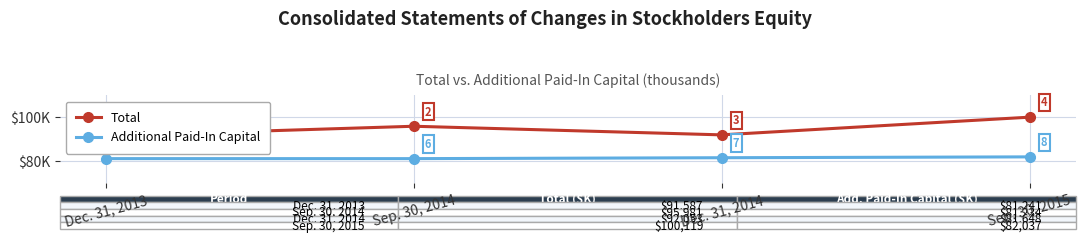

At which label does Additional Paid-In Capital reach its peak?

Sep. 30, 2015